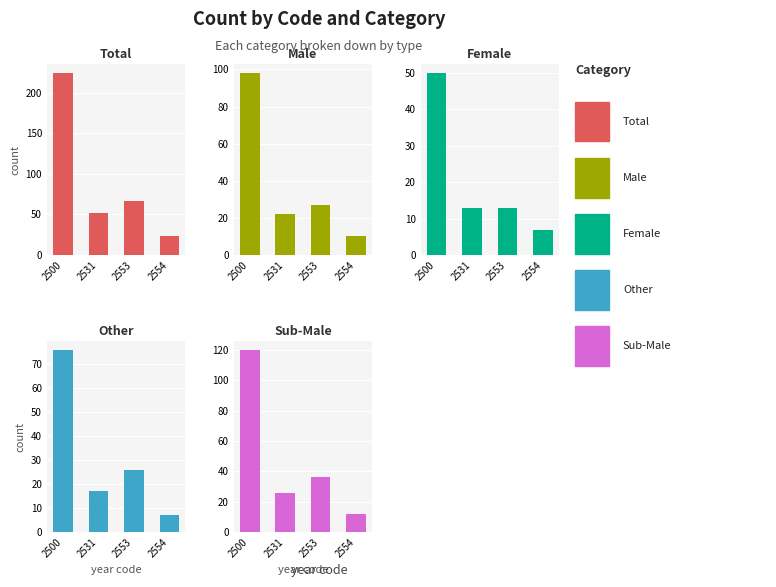

What is the average value of the Female series?

21